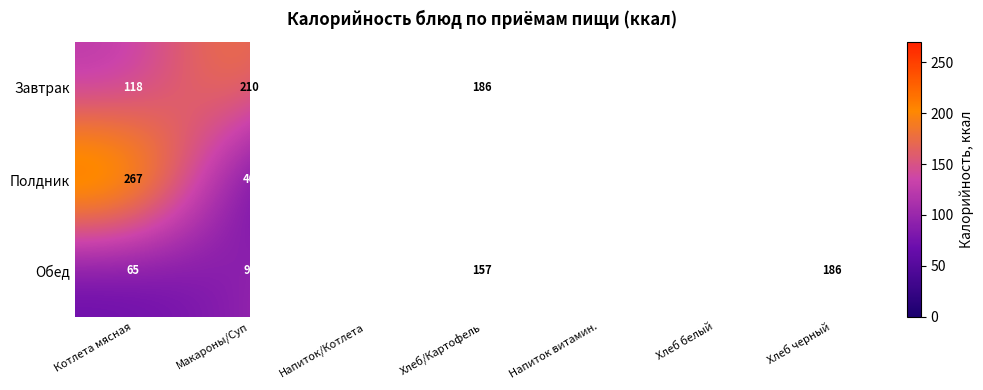

Is it true that Полдник equals 22 at Макароны/Суп?

False